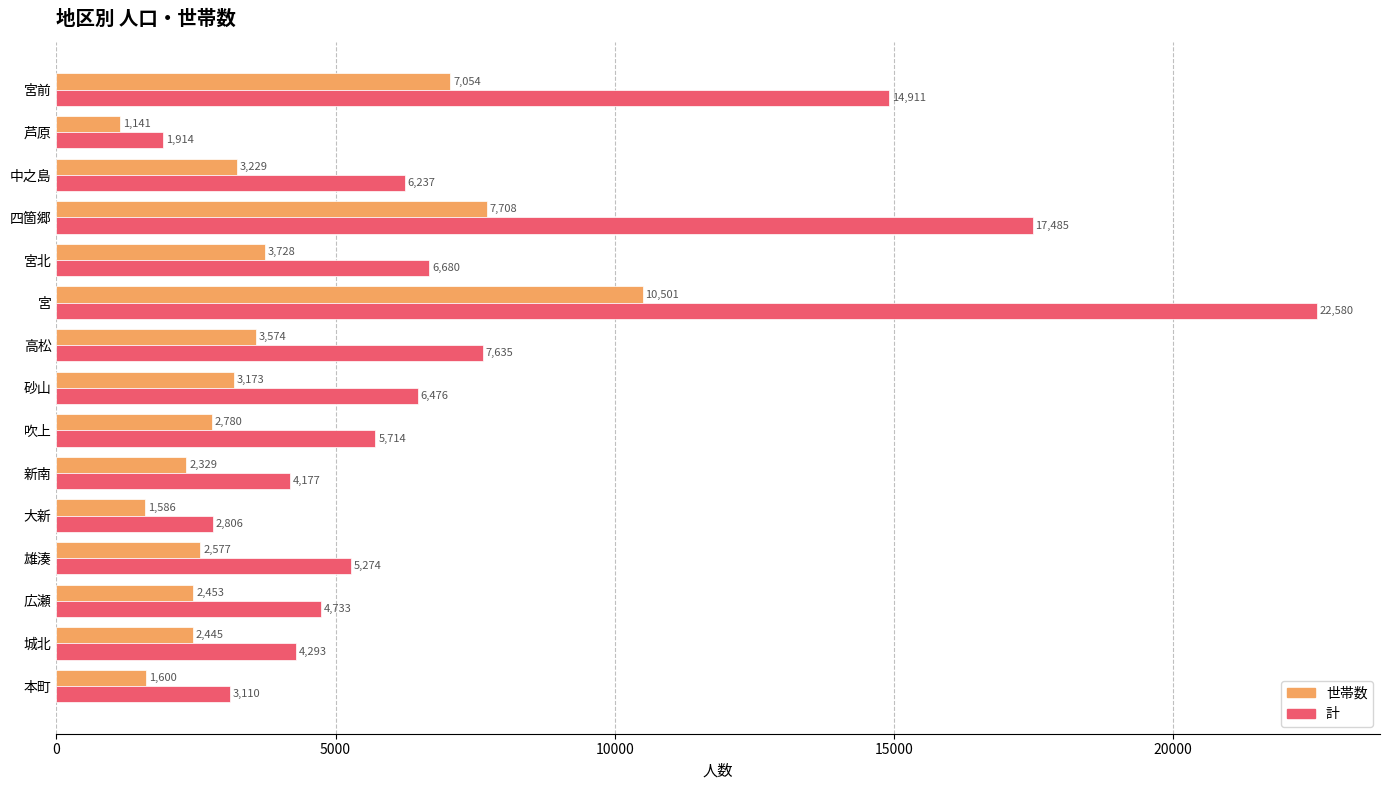

Which series has the largest range (max minus min)?

計